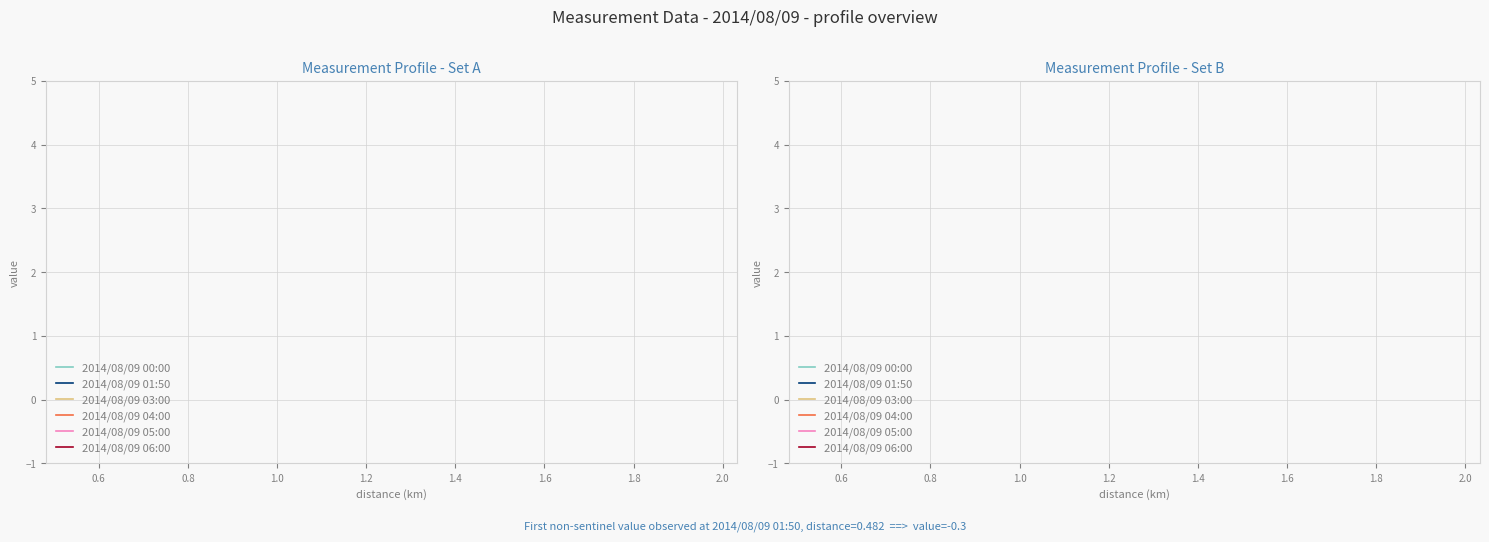

Is this an area chart (filled region under the line)?

No